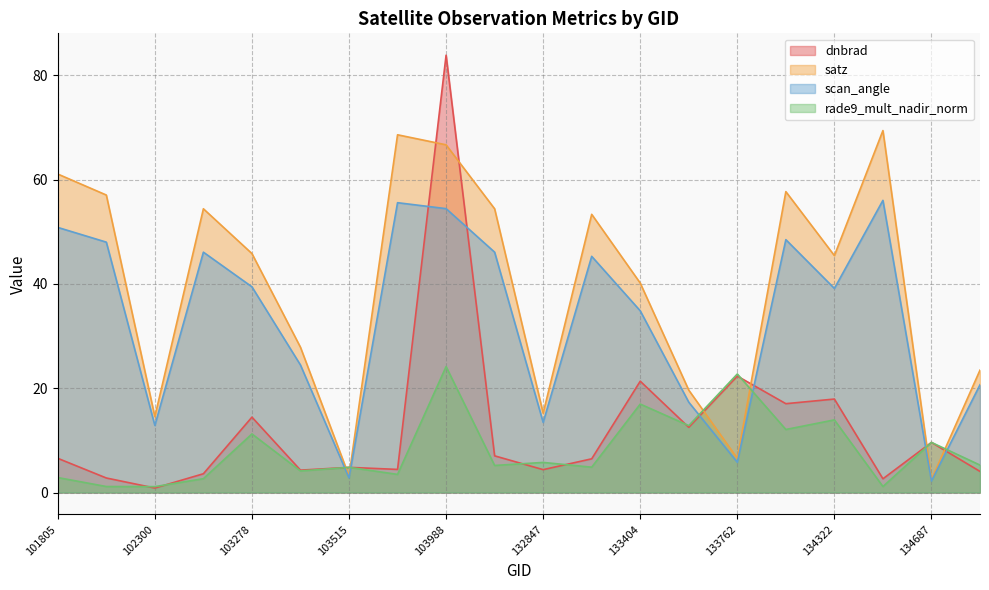

What is the minimum value shown in the chart?

0.9